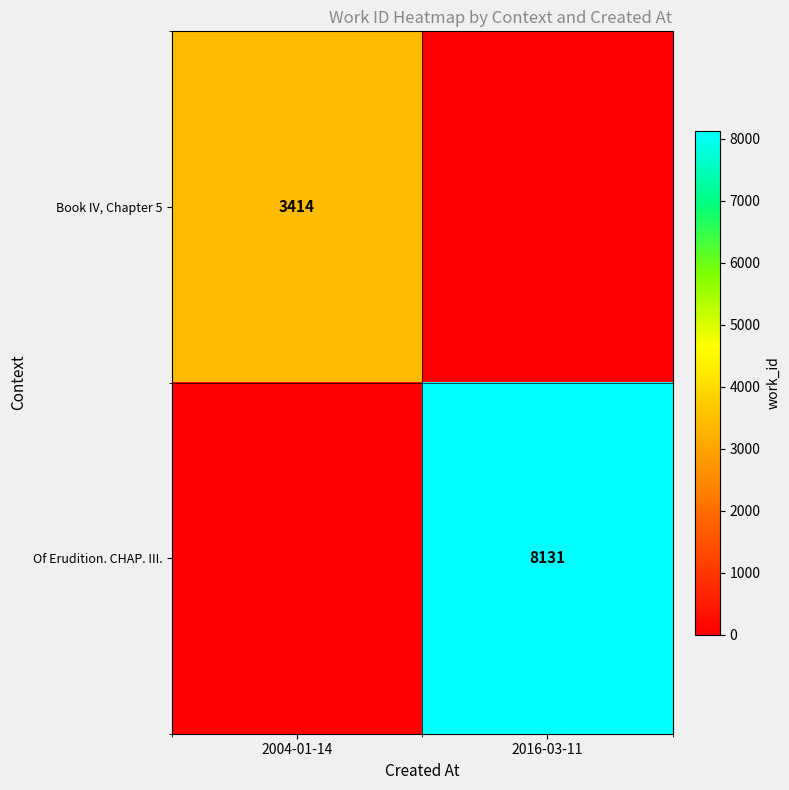

Which has a higher value, 2004-01-14 or 2016-03-11?

2004-01-14